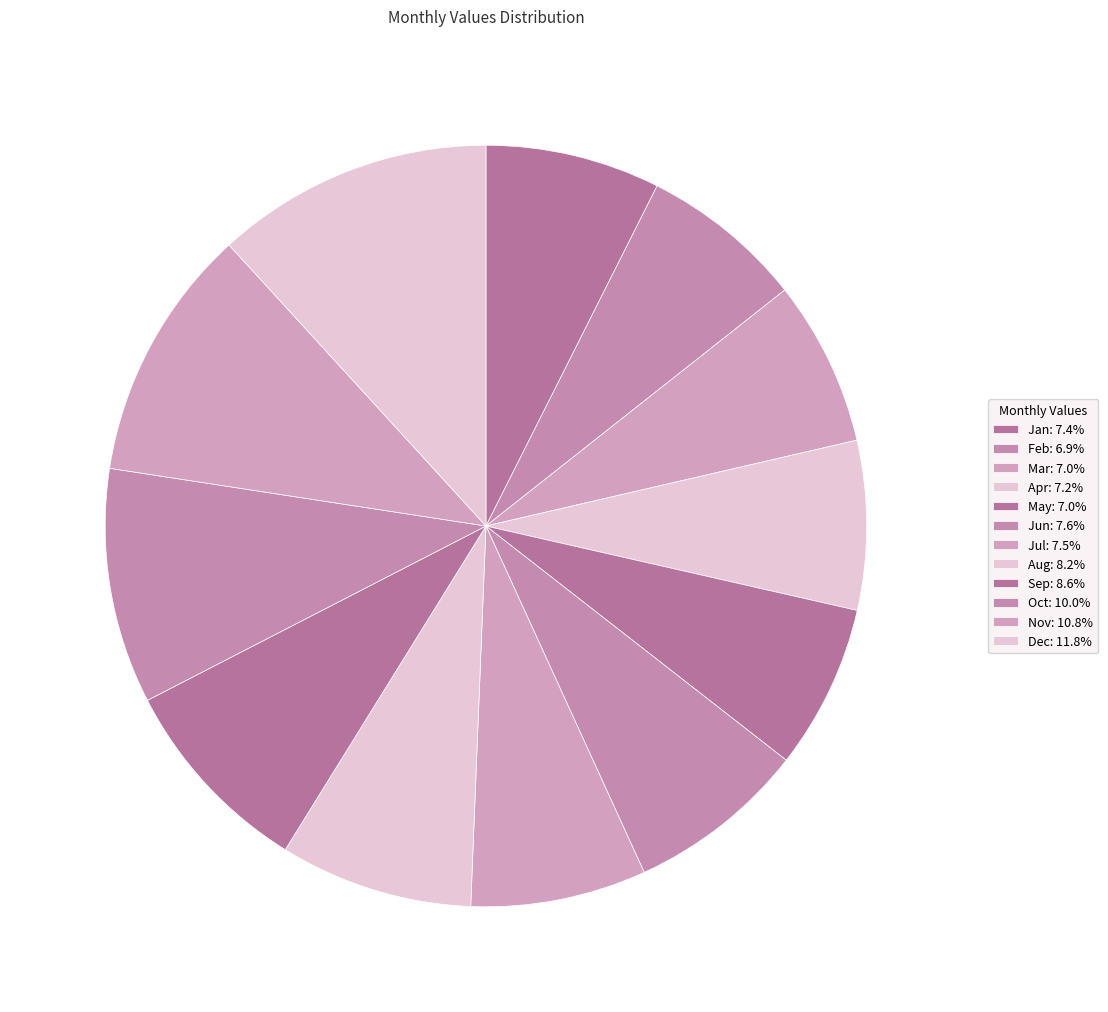

What is the smallest slice in the pie chart?

Feb